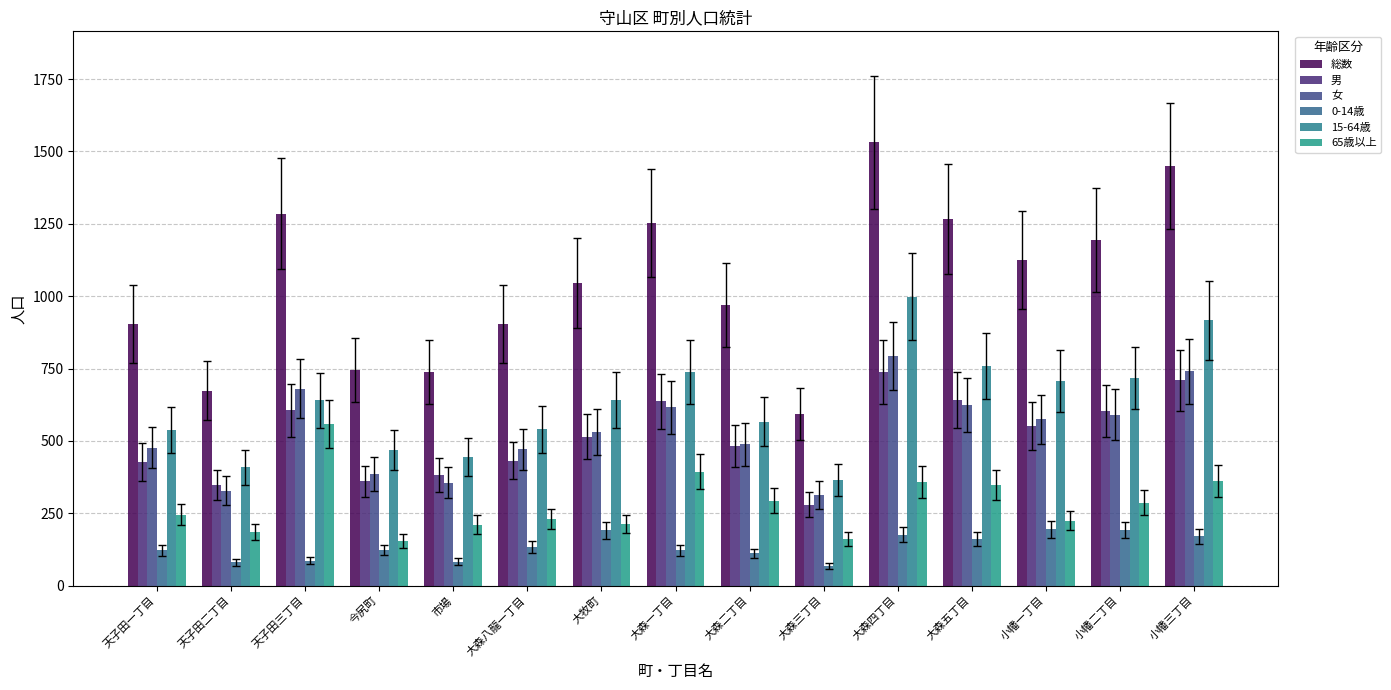

Which series has the widest spread of values?

総数